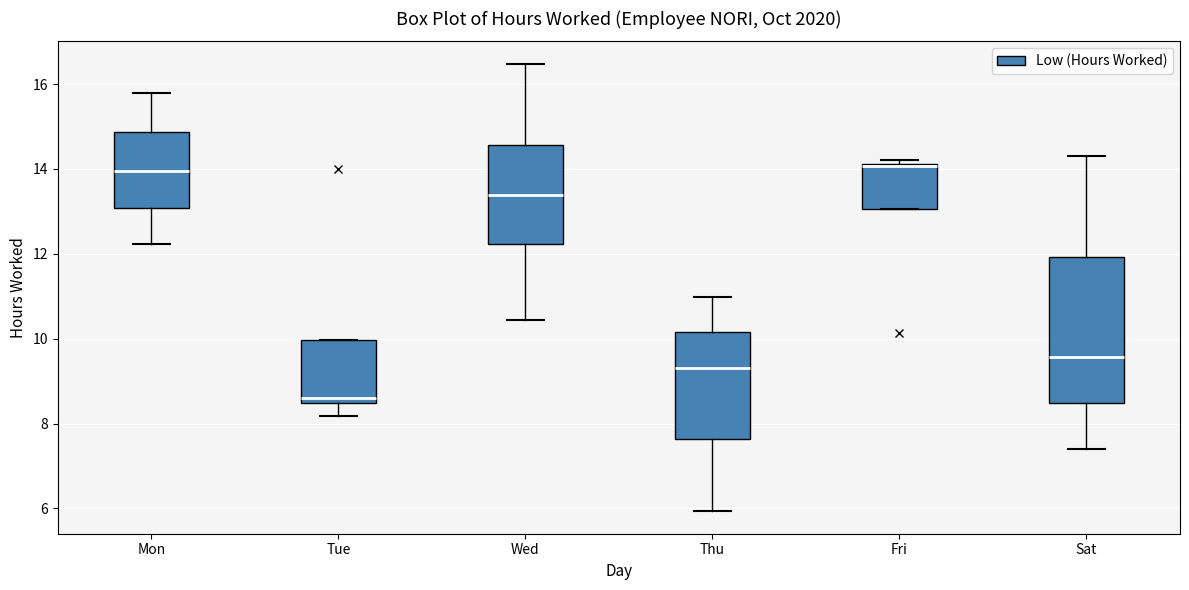

Where does the median line of the box for Mon sit on the y-axis? The values are not printed on the chart, so give them approximately, as read against the axis.

14.0